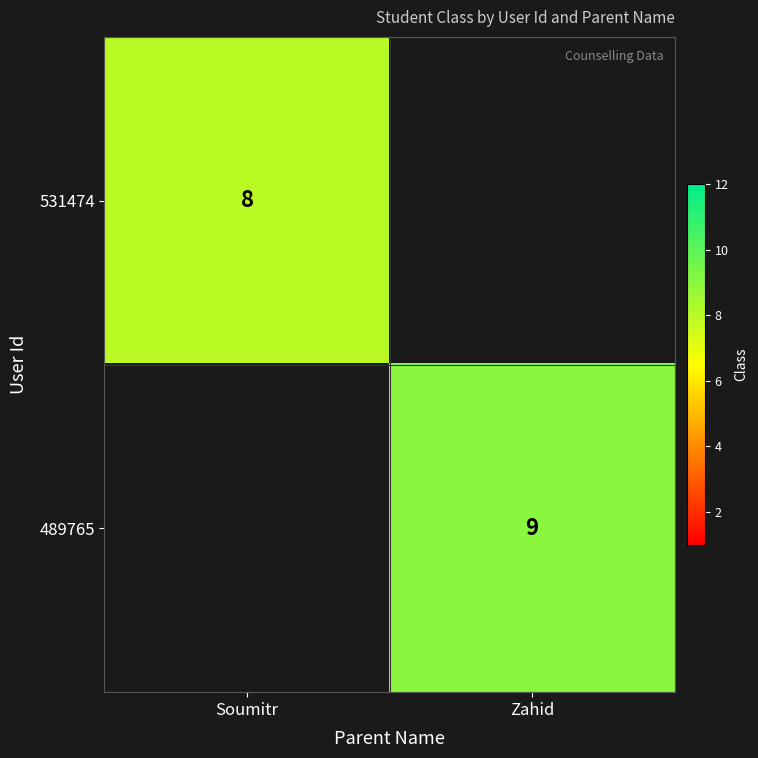

Is it true that 531474 equals 8 at Soumitr?

True